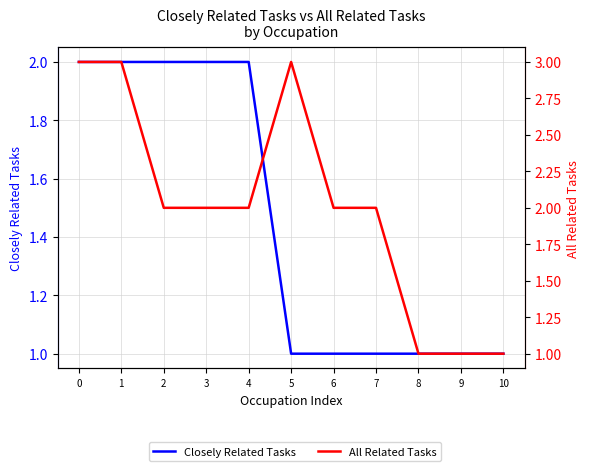

Reading left to right, list all the values displayed in this chart.

Closely Related Tasks: 0=2	1=2	2=2	3=2	4=2	5=1	6=1	7=1	8=1	9=1	10=1
All Related Tasks: 0=3	1=3	2=2	3=2	4=2	5=3	6=2	7=2	8=1	9=1	10=1